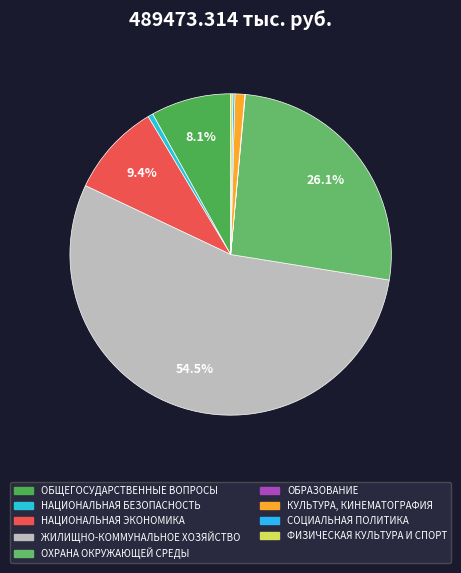

The НАЦИОНАЛЬНАЯ БЕЗОПАСНОСТЬ slice represents 1% of the pie. True or false?

True